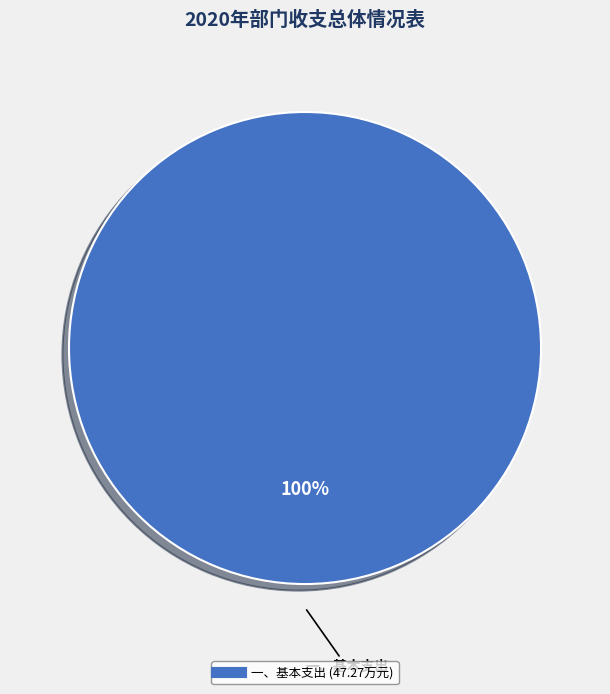

Is there a majority slice in this chart?

Yes